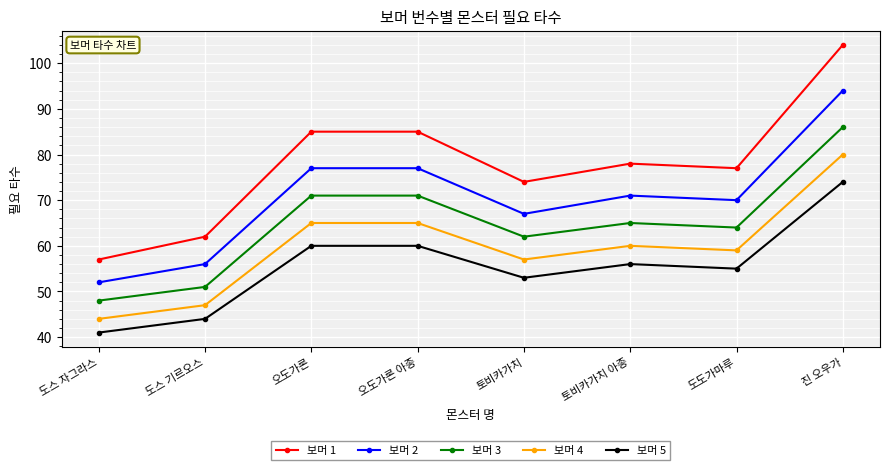

What is the difference between the highest and lowest values at 도스 기르오스?

18